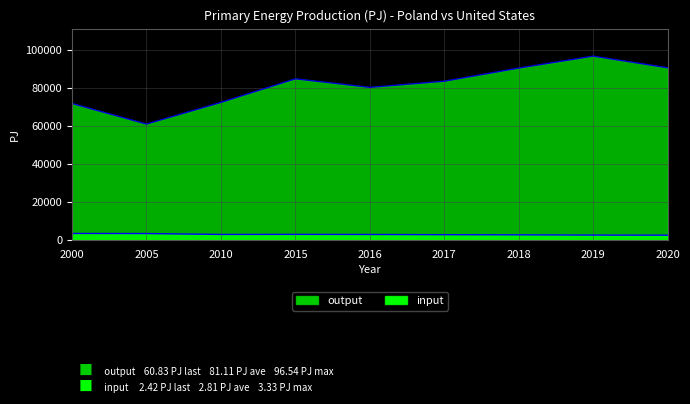

Which category has the lowest value in the output series?

2005